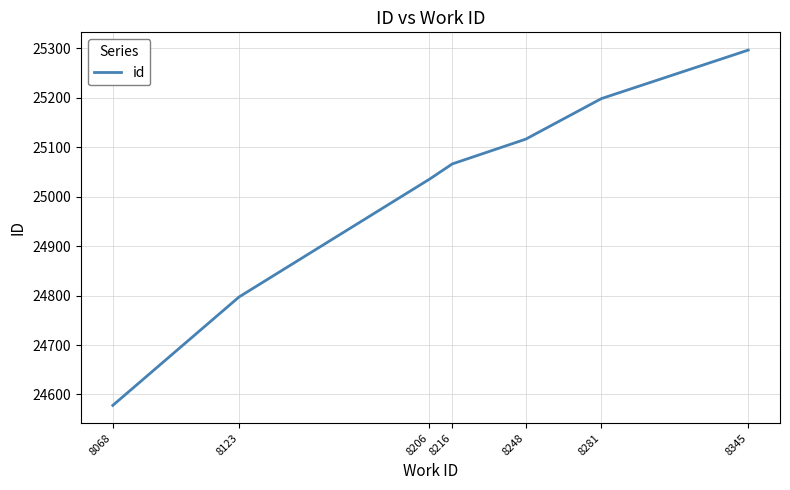

Does the chart have visible grid lines?

Yes